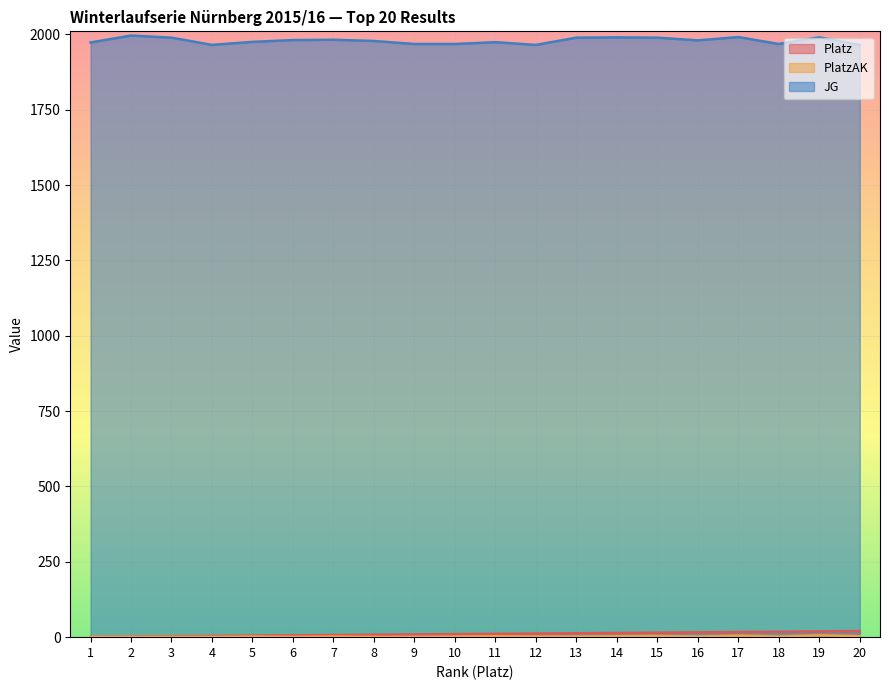

Is it true that JG equals 769 at 3?

False